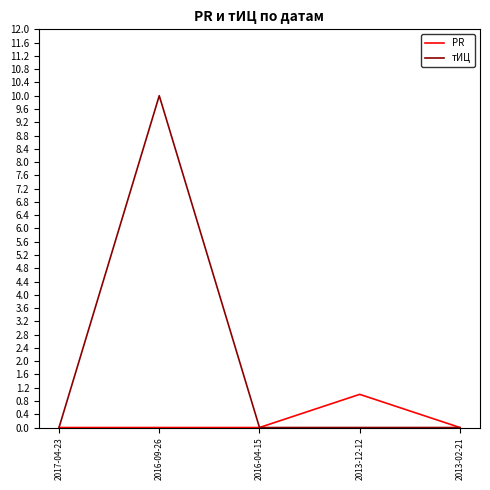

How many series are shown in this chart?

2